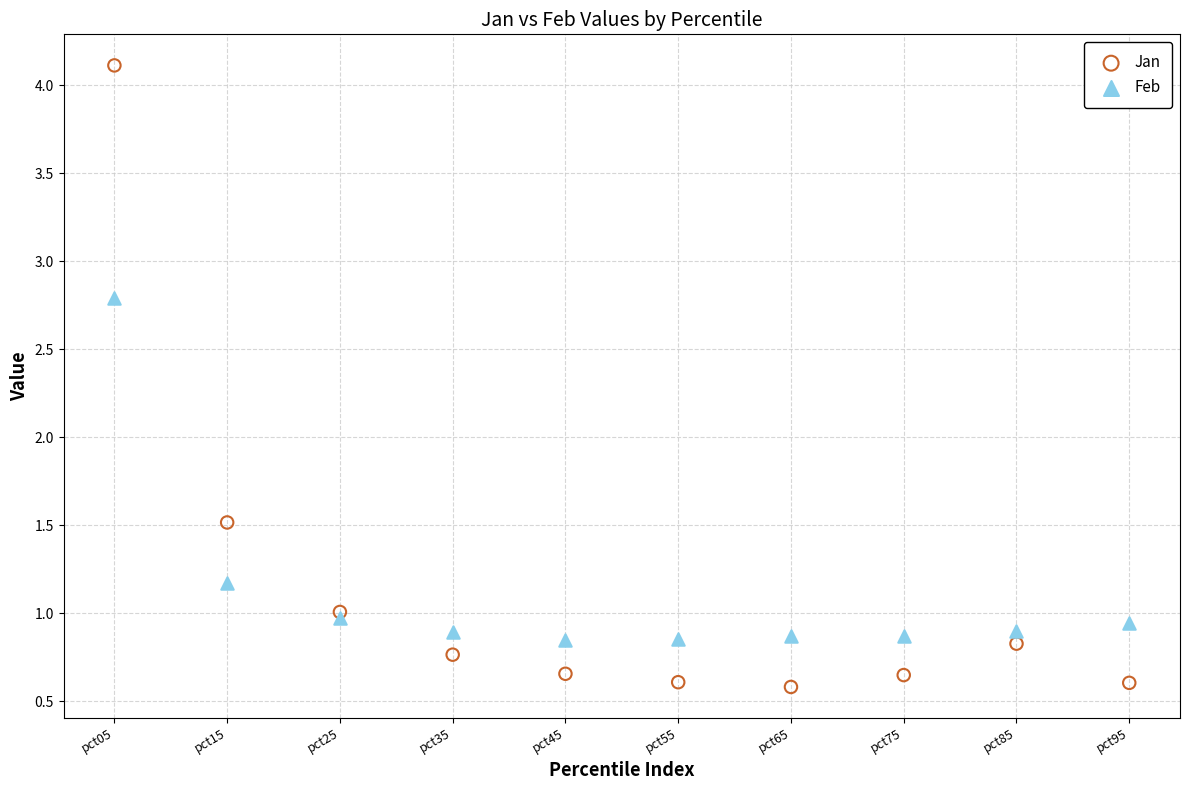

In the Jan series, what Y value is closest to 2?

1.5